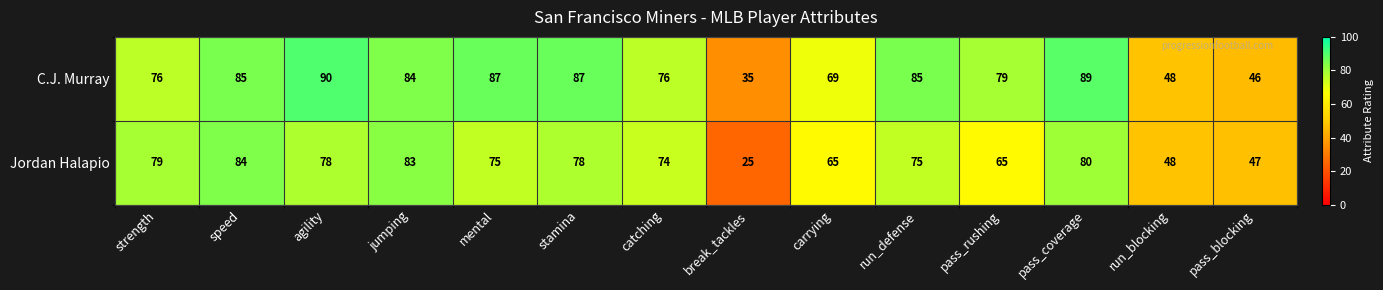

Which series has the widest spread of values?

Jordan Halapio